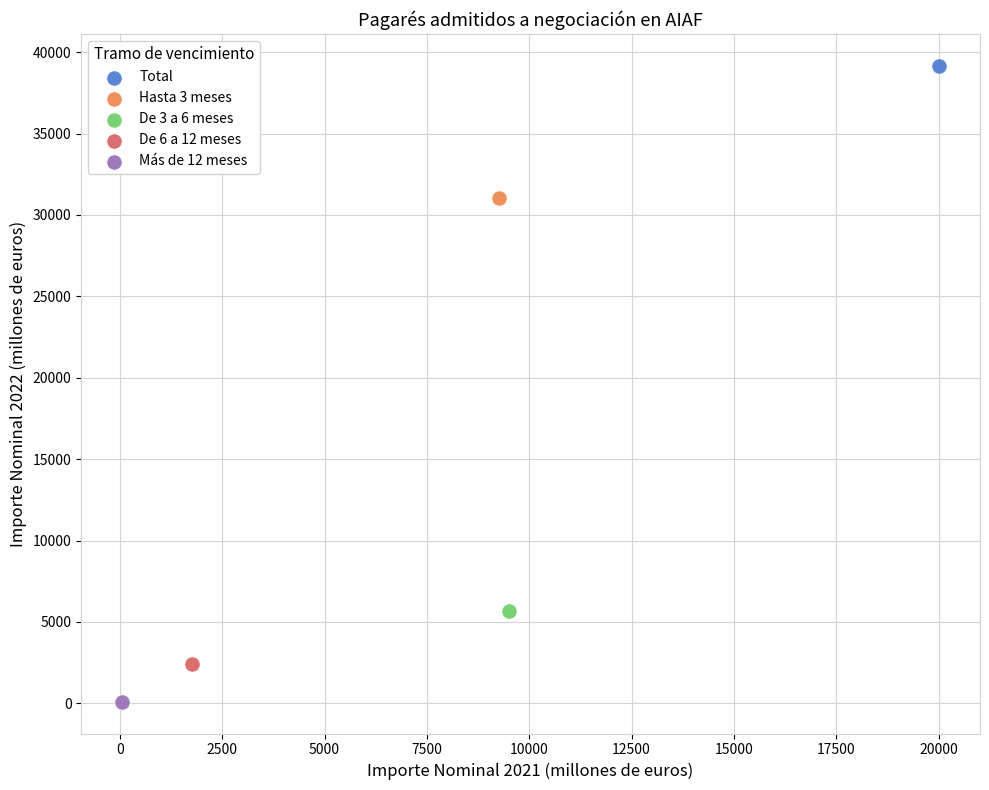

What are all the series names shown in the legend?

Total, Hasta 3 meses, De 3 a 6 meses, De 6 a 12 meses, Más de 12 meses